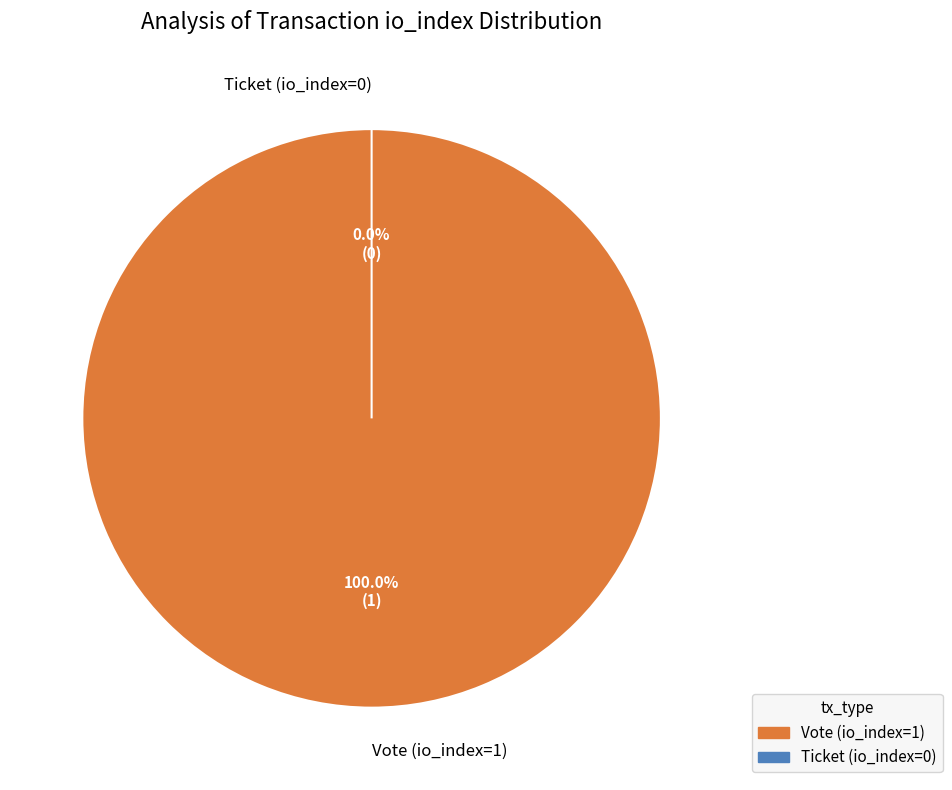

Is it true that Ticket (io_index=0) is 13% of the pie?

False